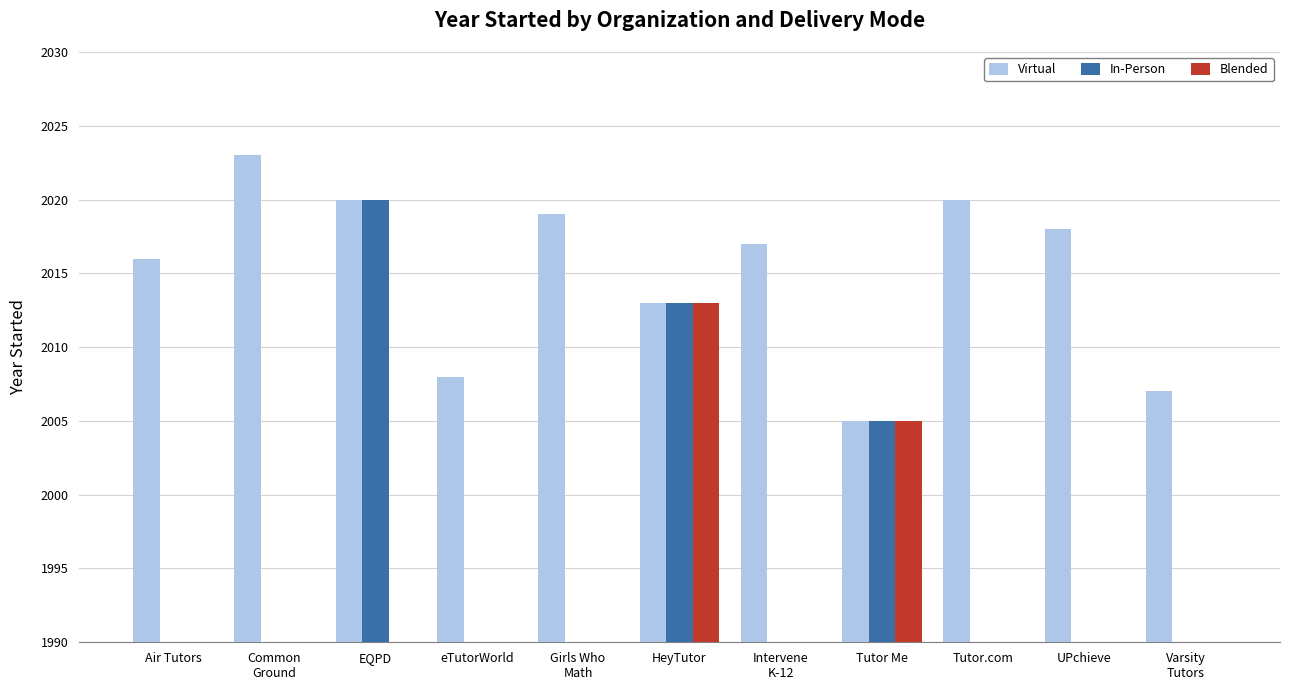

Reading left to right, list all the values displayed in this chart.

Virtual: Air Tutors=2016	Common
Ground=2023	EQPD=2020	eTutorWorld=2008	Girls Who
Math=2019	HeyTutor=2013	Intervene
K-12=2017	Tutor Me=2005	Tutor.com=2020	UPchieve=2018	Varsity
Tutors=2007
In-Person: Air Tutors=0	Common
Ground=0	EQPD=2020	eTutorWorld=0	Girls Who
Math=0	HeyTutor=2013	Intervene
K-12=0	Tutor Me=2005	Tutor.com=0	UPchieve=0	Varsity
Tutors=0
Blended: Air Tutors=0	Common
Ground=0	EQPD=0	eTutorWorld=0	Girls Who
Math=0	HeyTutor=2013	Intervene
K-12=0	Tutor Me=2005	Tutor.com=0	UPchieve=0	Varsity
Tutors=0